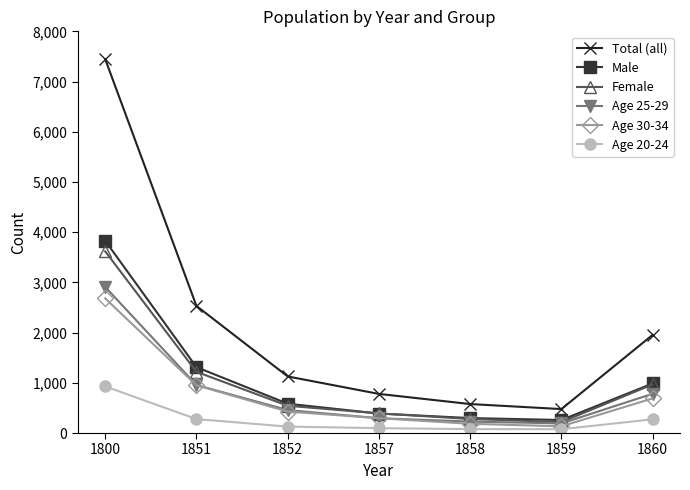

True or false: Male has a value of 584 at 1852.

True